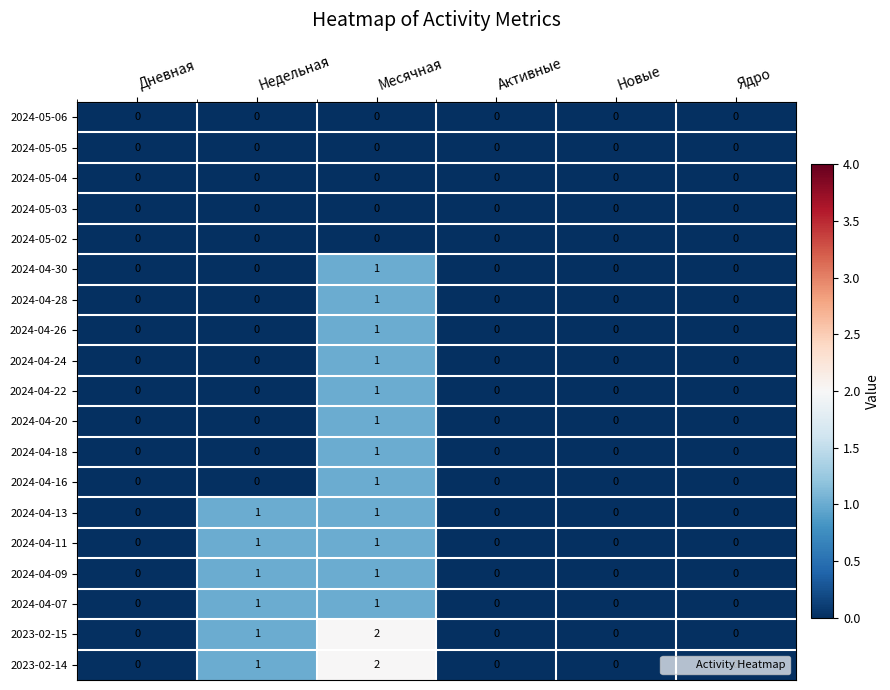

At which label does 2024-04-18 reach its peak?

Месячная